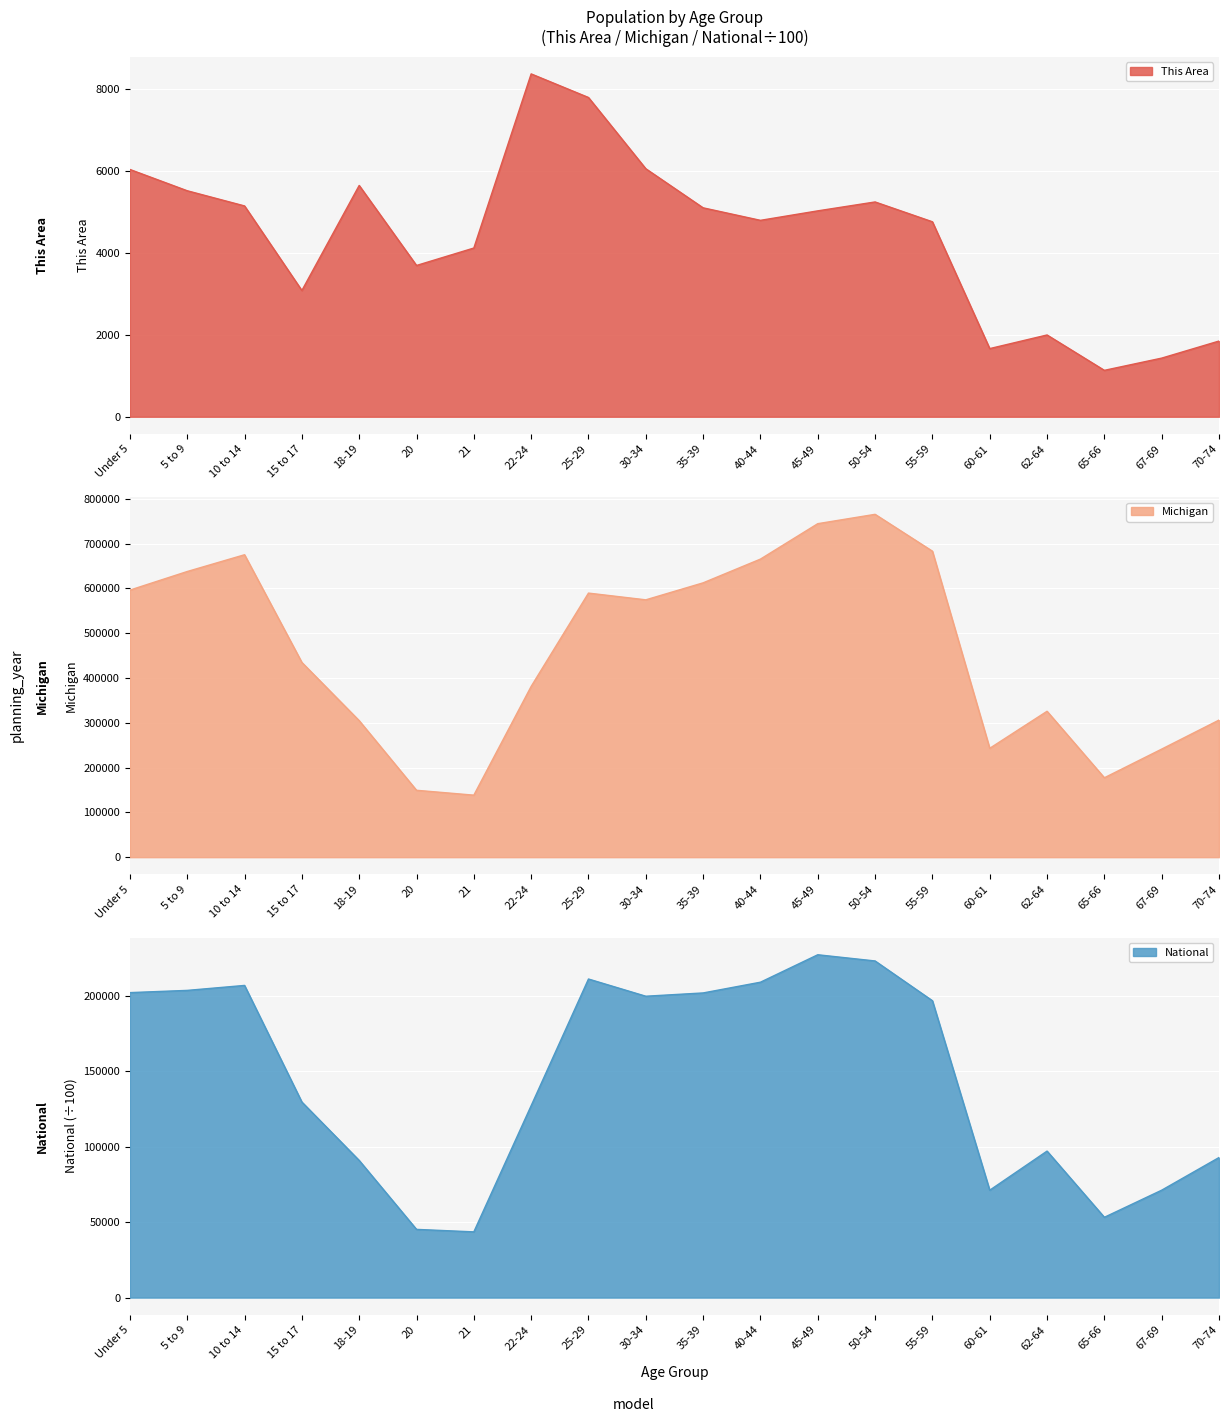

True or false: National and Michigan cross at least once.

False